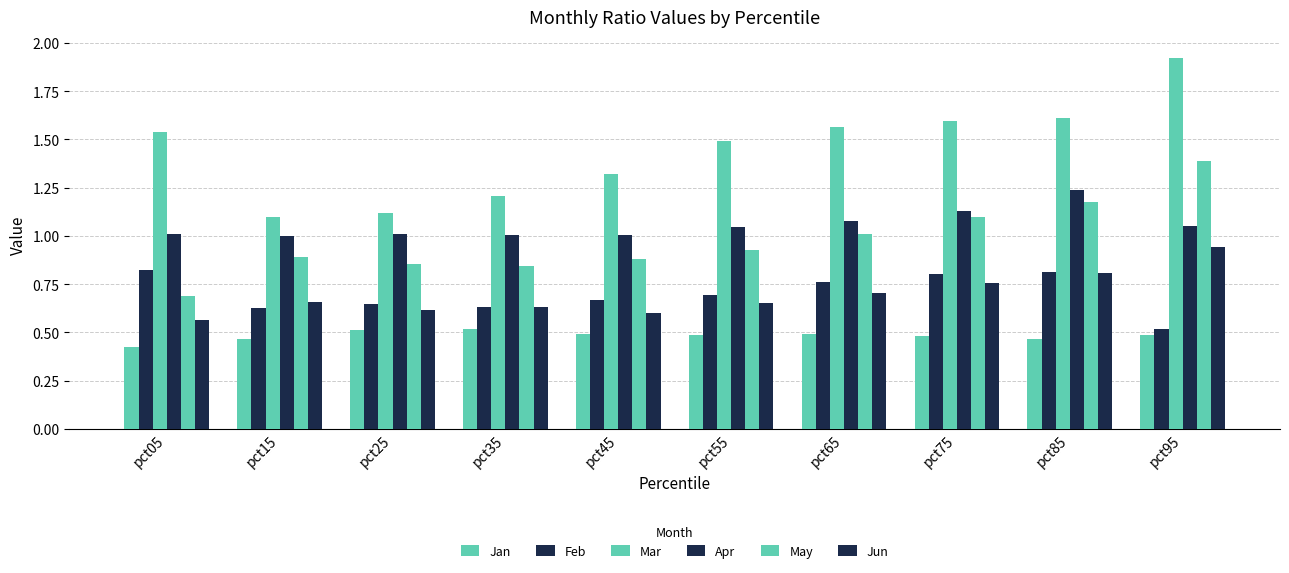

At how many categories does at least one series exceed 1?

10